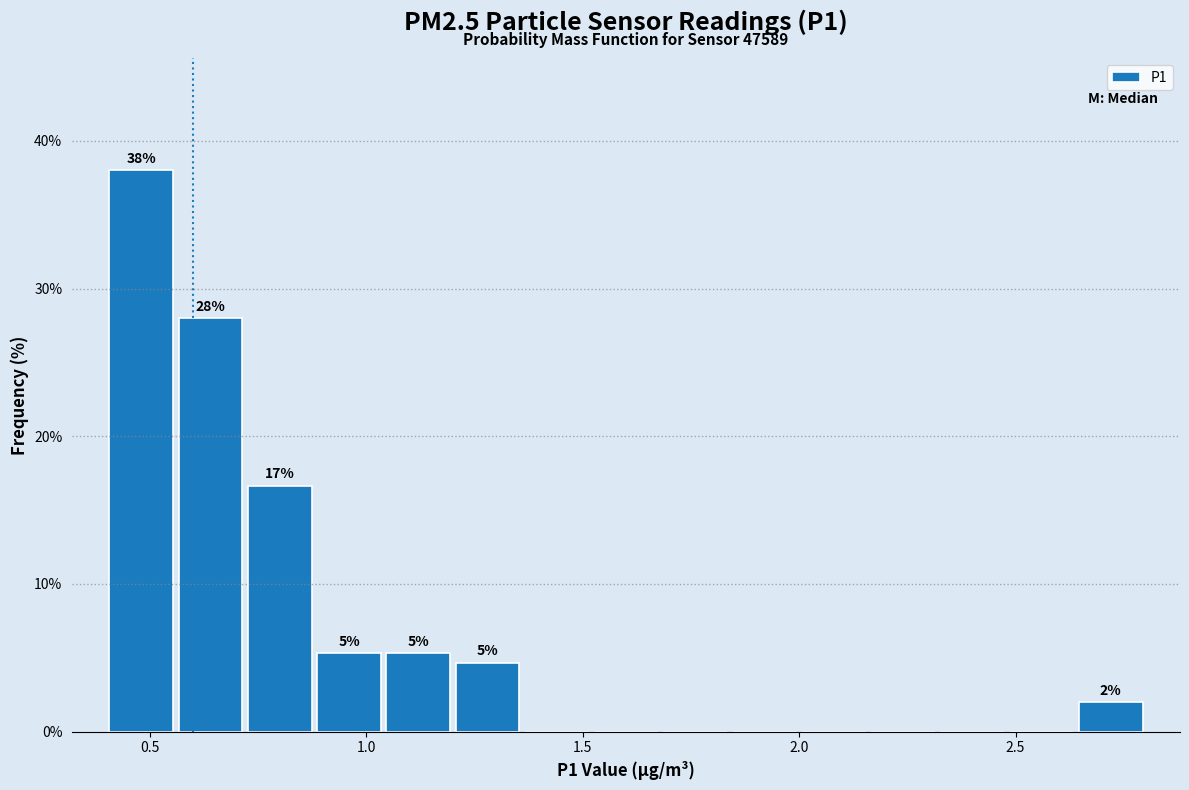

Read against the x-axis, roughly where is the centre of the tallest bar?

0.50